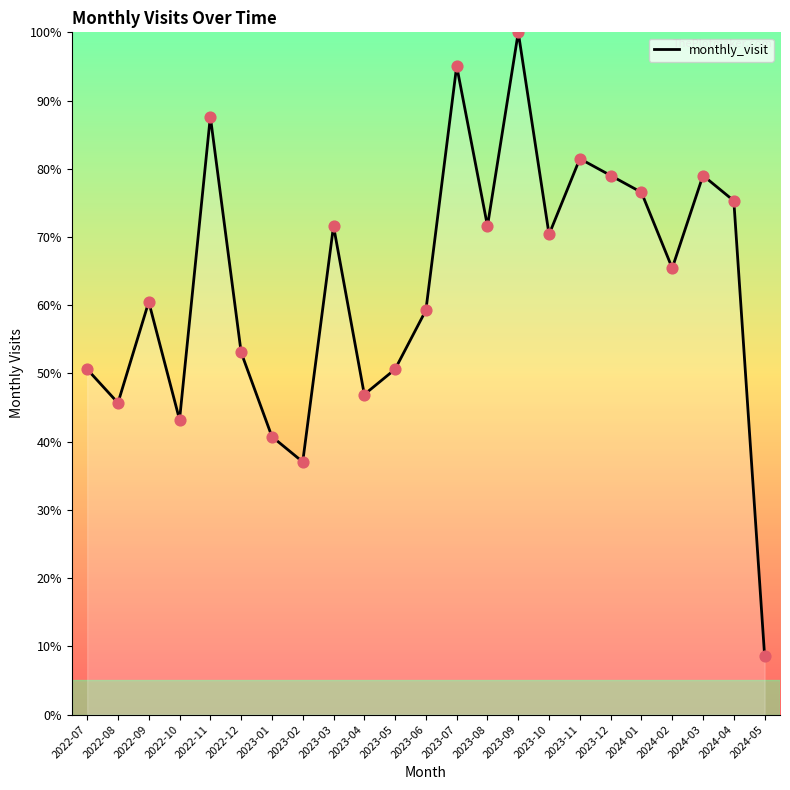

What is the change in value from 2022-12 to 2023-10?

+17.3